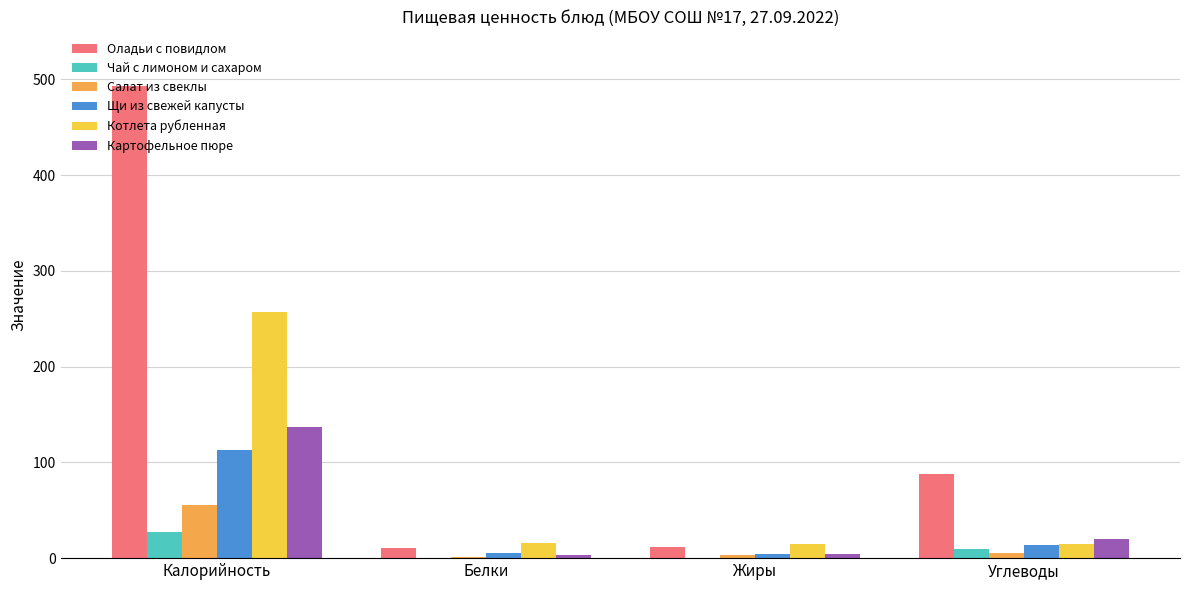

What value does the Оладьи с повидлом series have at Калорийность?

493.0